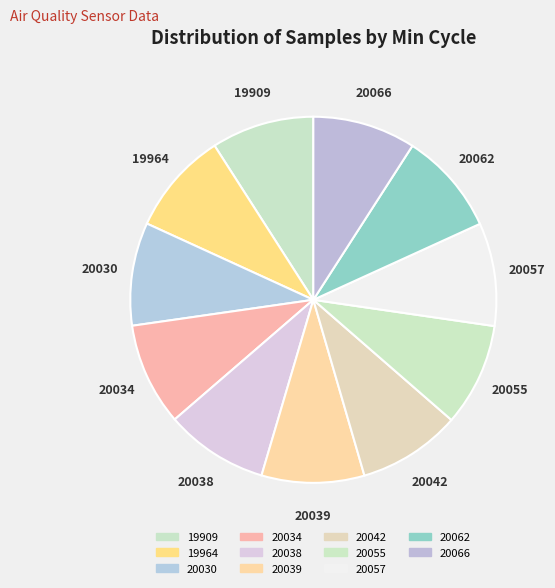

Is there a majority slice in this chart?

No